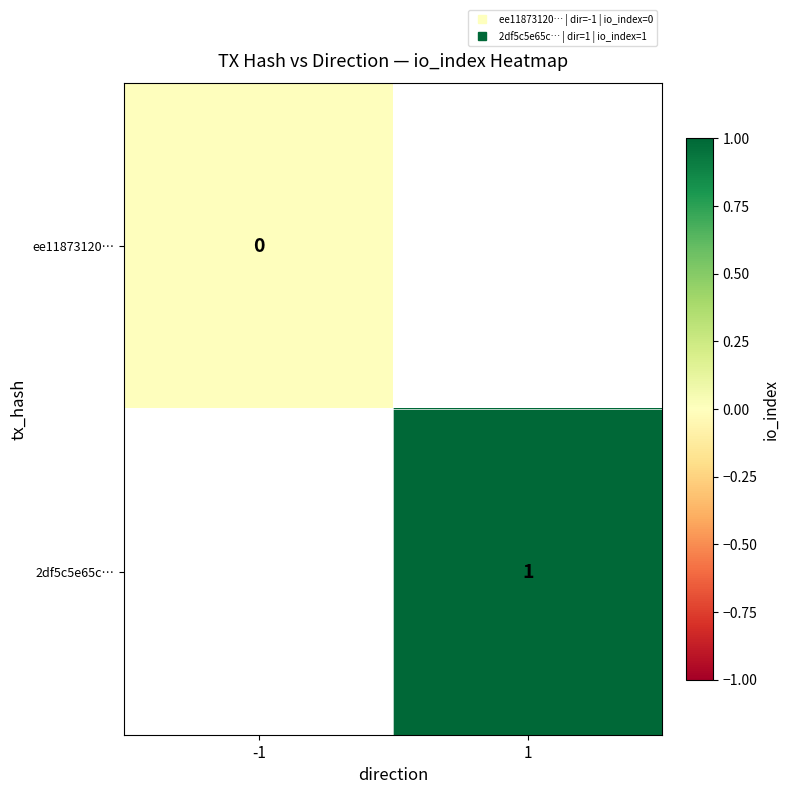

At how many categories does at least one series exceed 0?

1